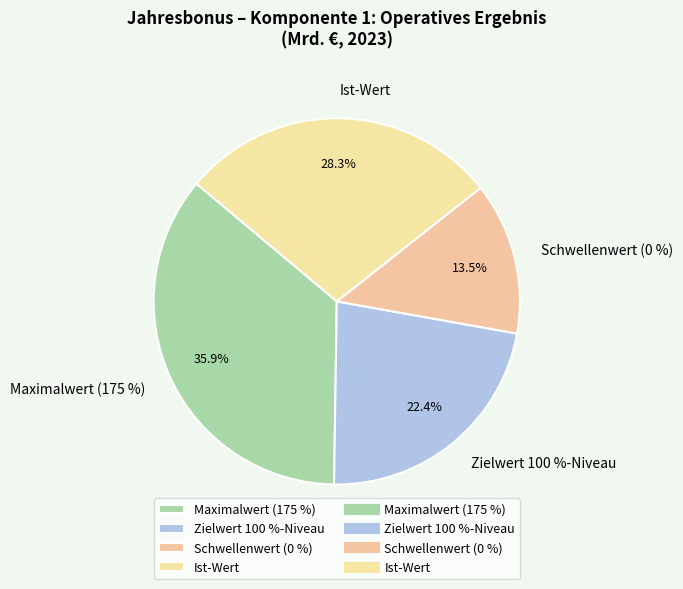

How many slices are in this pie chart?

4